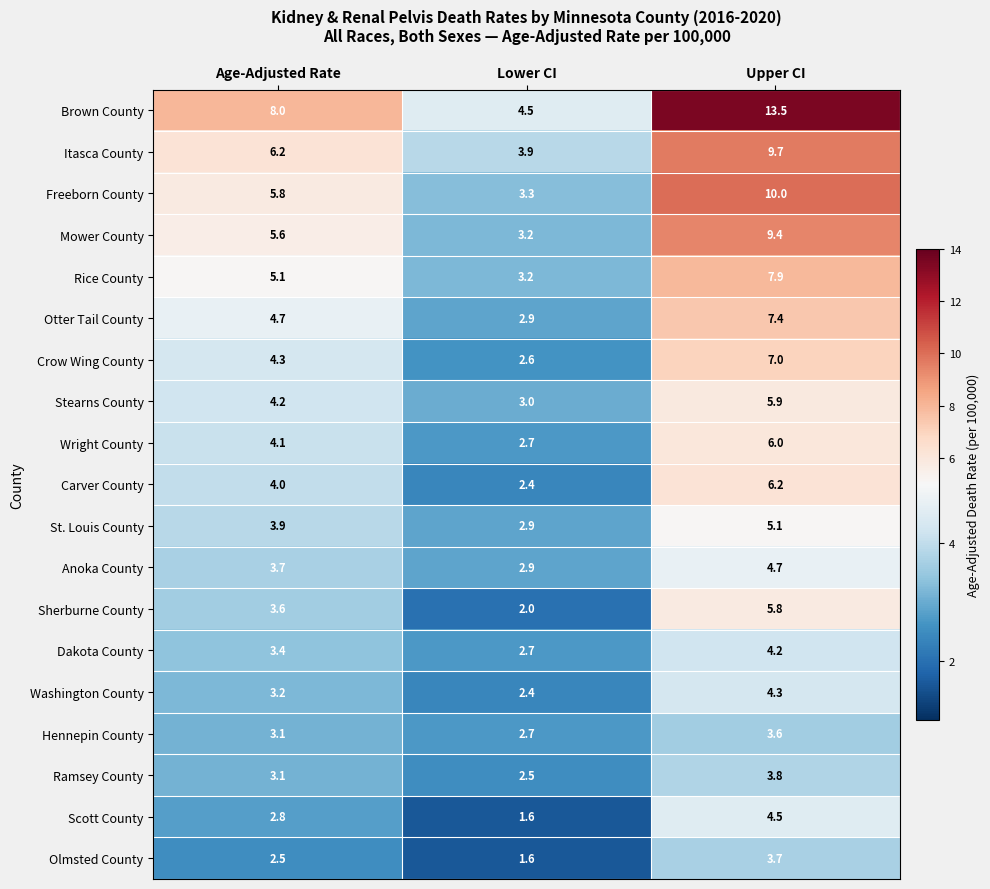

What is the difference between the highest and lowest values at Age-Adjusted Rate?

5.5